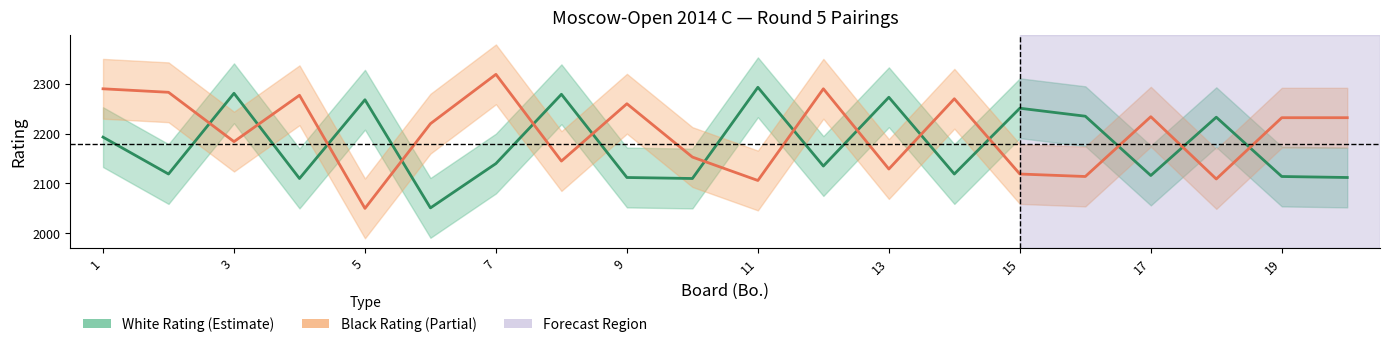

What is the lowest value of the Black Rating series?

2050